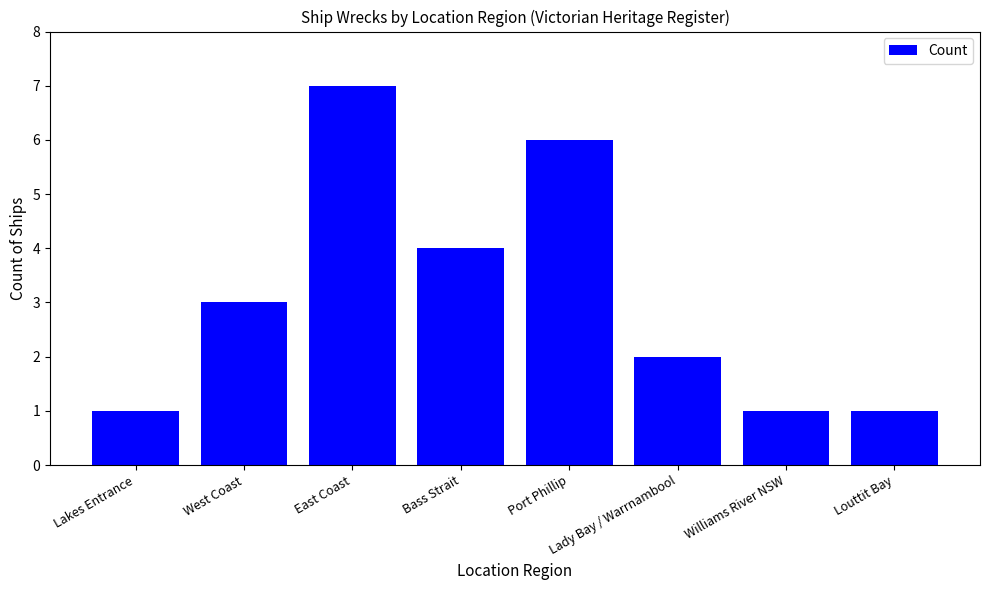

What is the difference between the second highest and second lowest values?

5